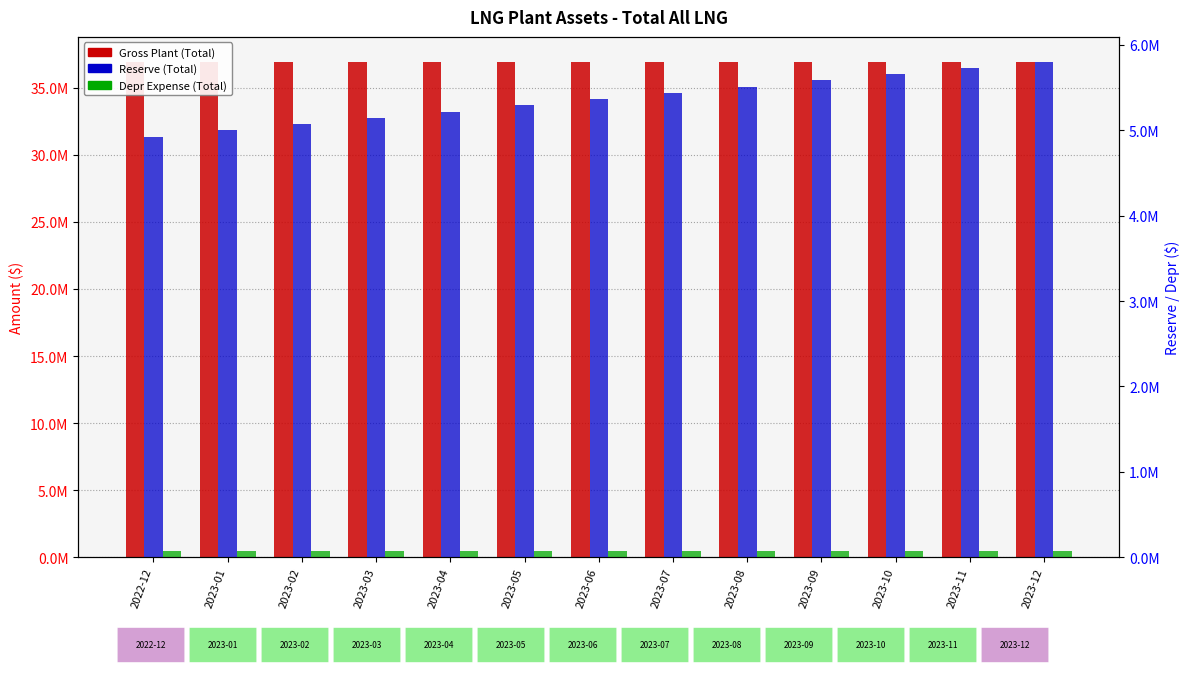

What is the approximate value of Reserve (Total) at 2023-09?

5584293.2